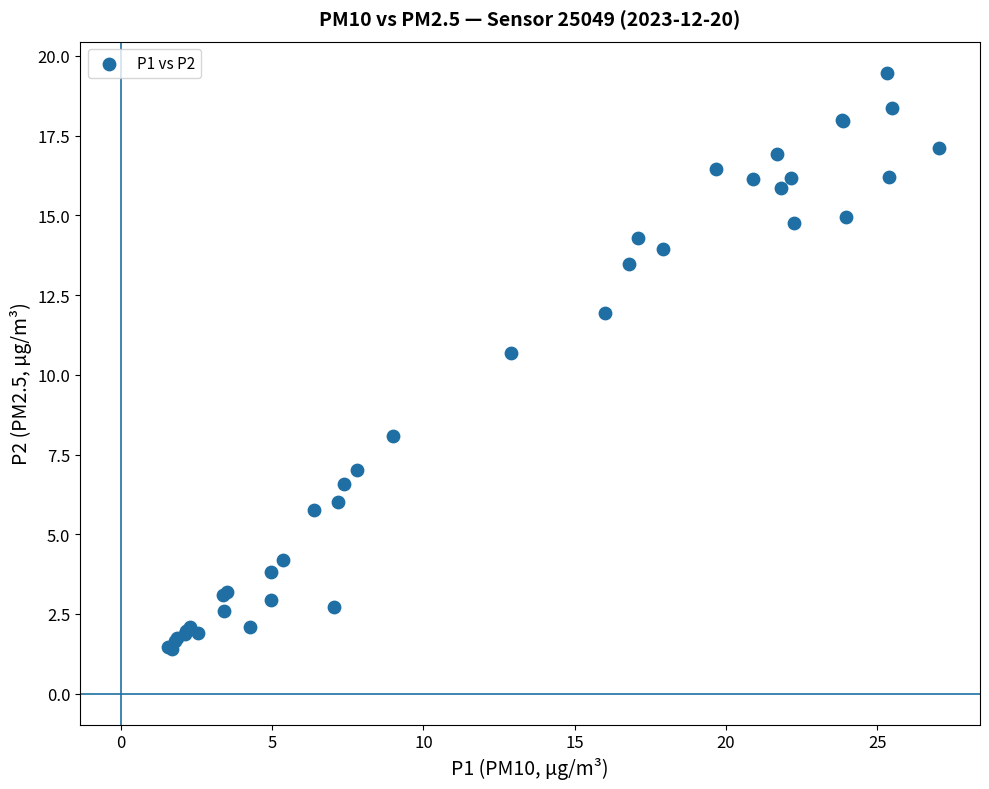

What Y value in the scatter plot is closest to 10?

10.7